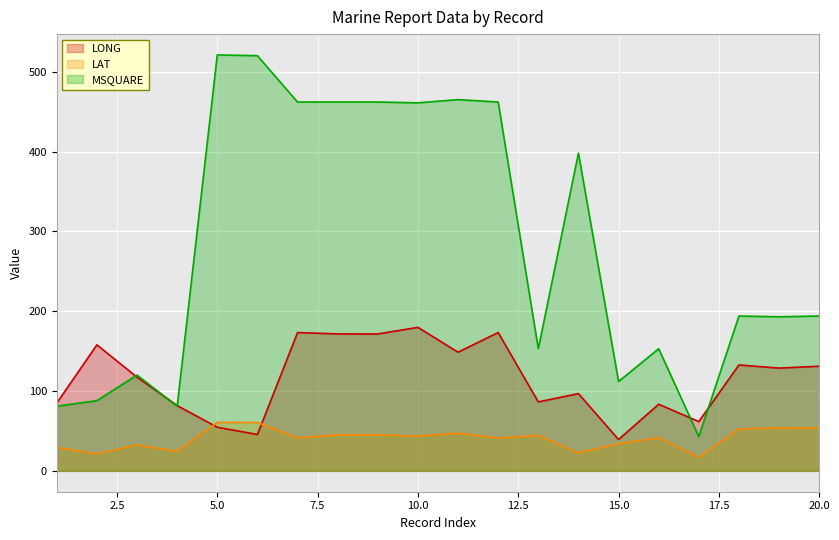

What is the sum of all LAT values?

812.9